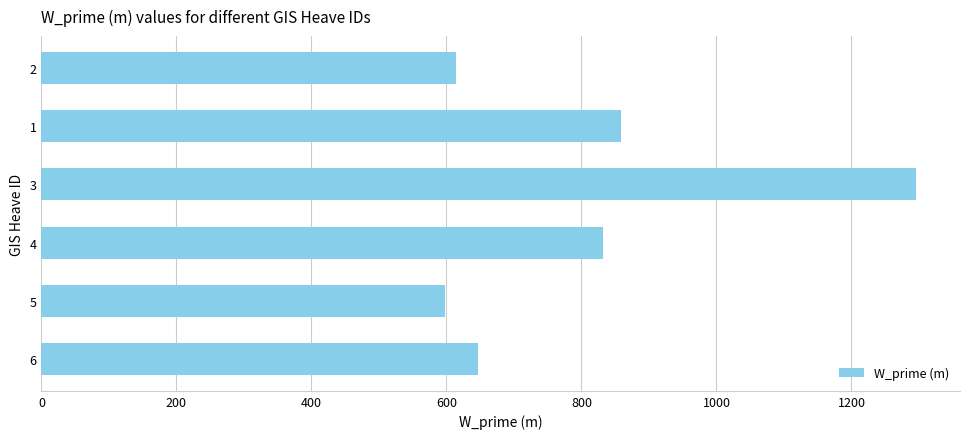

At which category does the chart reach its peak across all series?

3